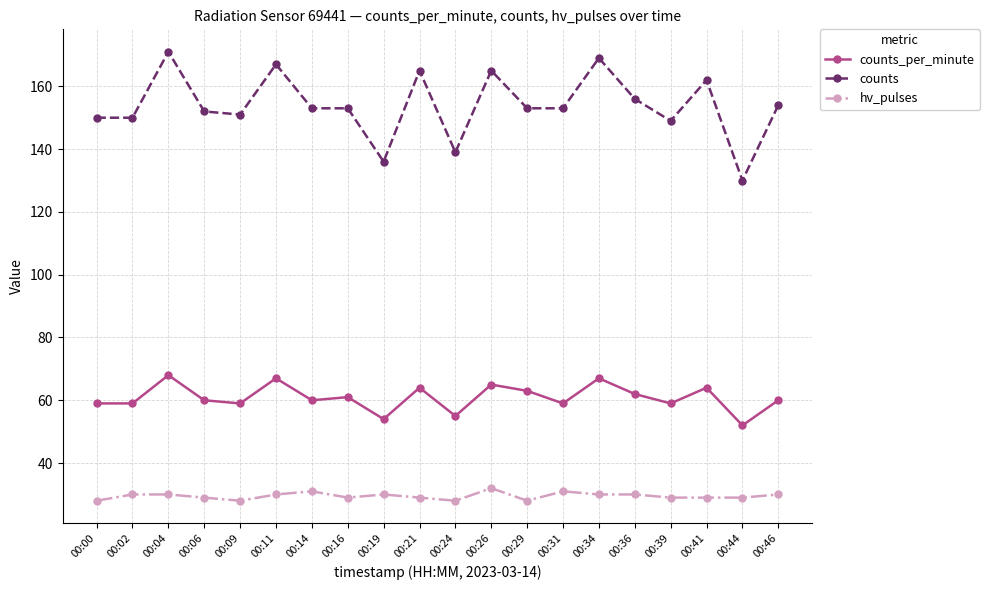

What is the difference between the second highest and minimum values in the counts series?

39